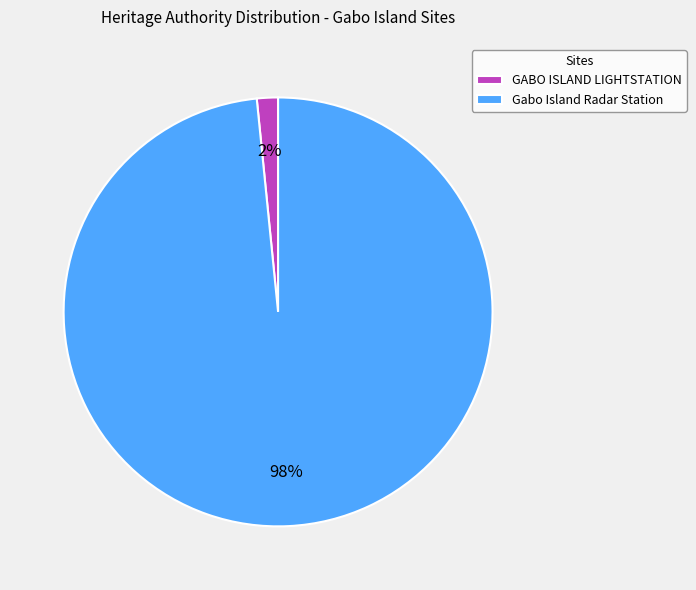

To the nearest percent, what portion does Gabo Island Radar Station represent?

98%